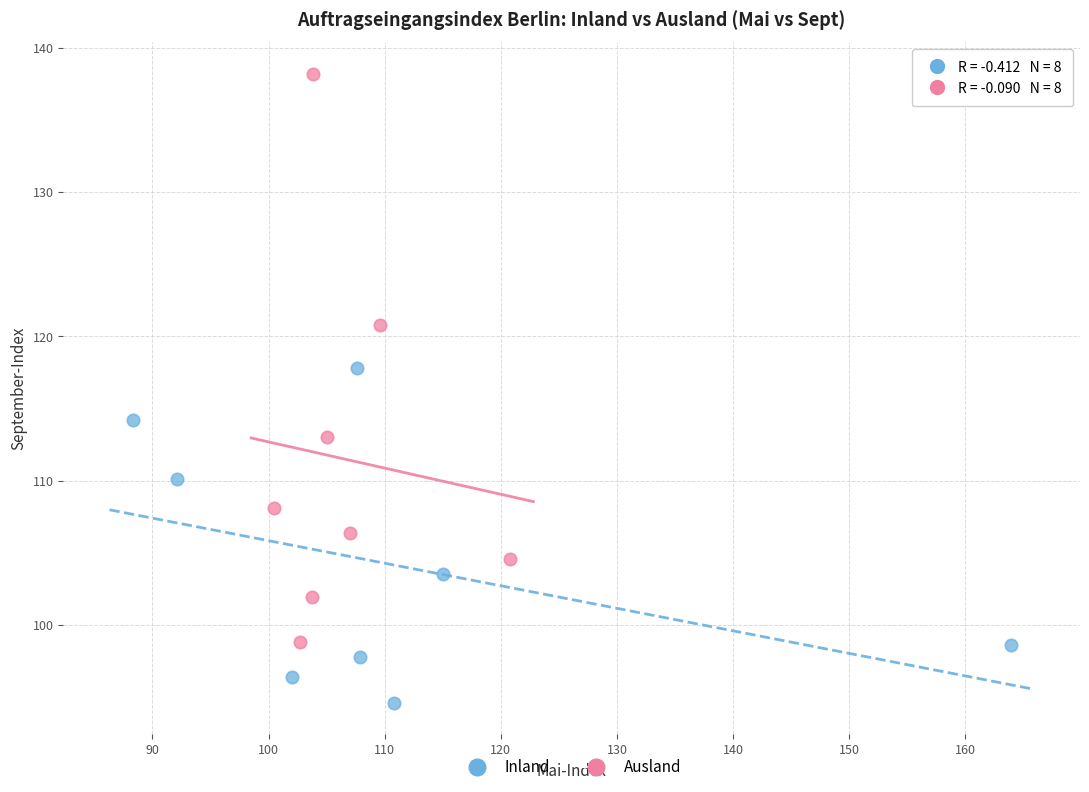

Which series contains the highest Y value?

Ausland